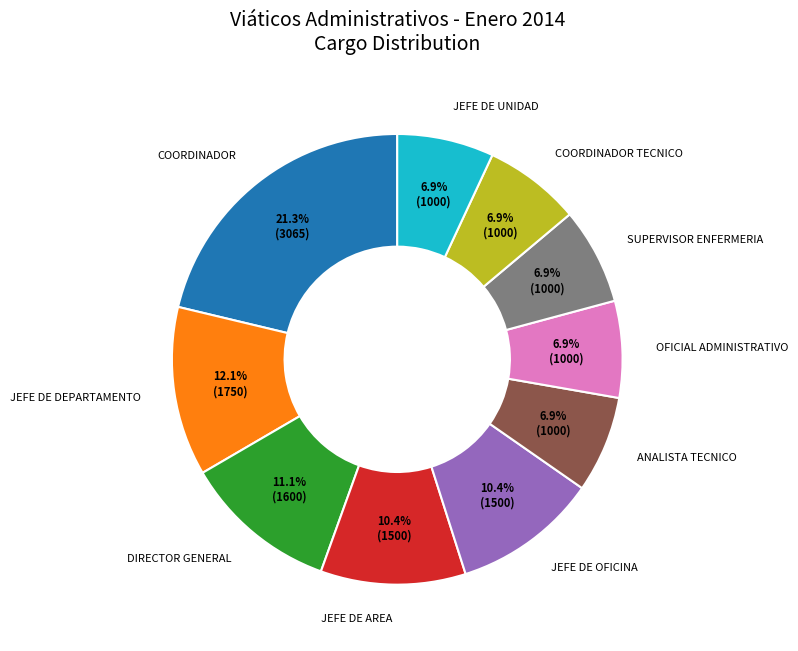

Does any single category account for the majority?

No